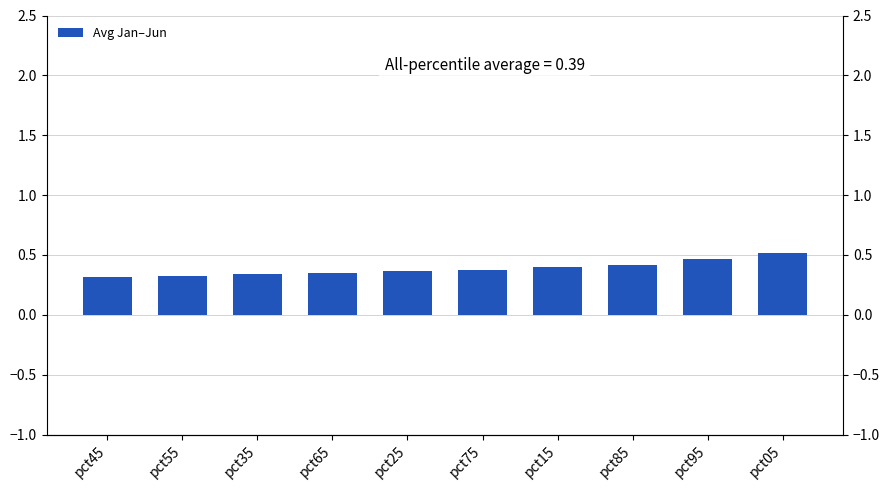

Read the value at pct65.

0.4